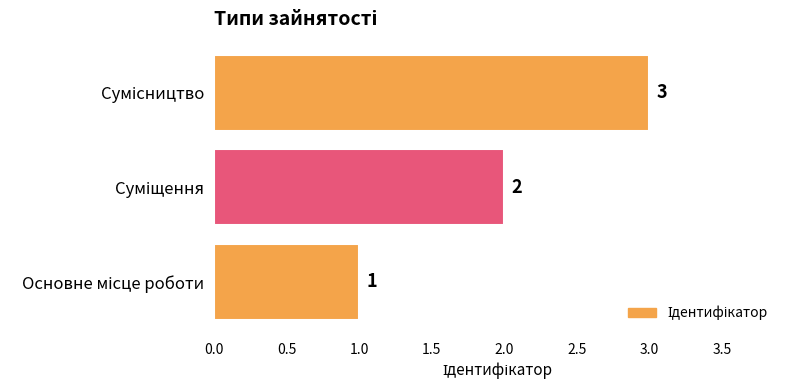

Does the chart contain stacked bars?

No